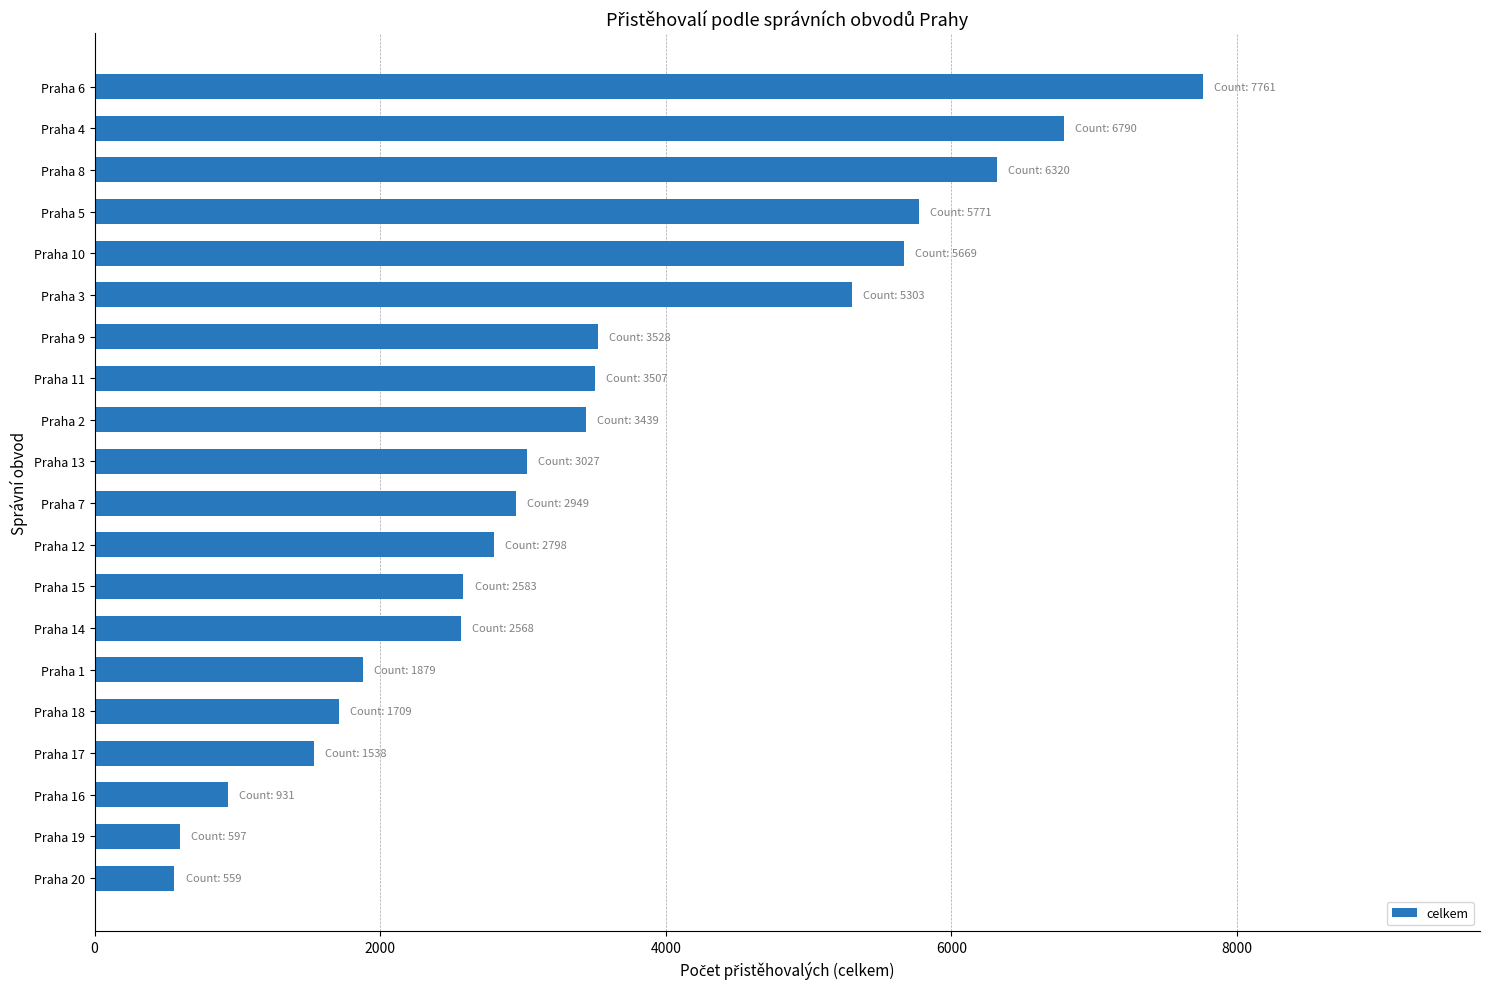

What is the minimum value shown in the chart?

559